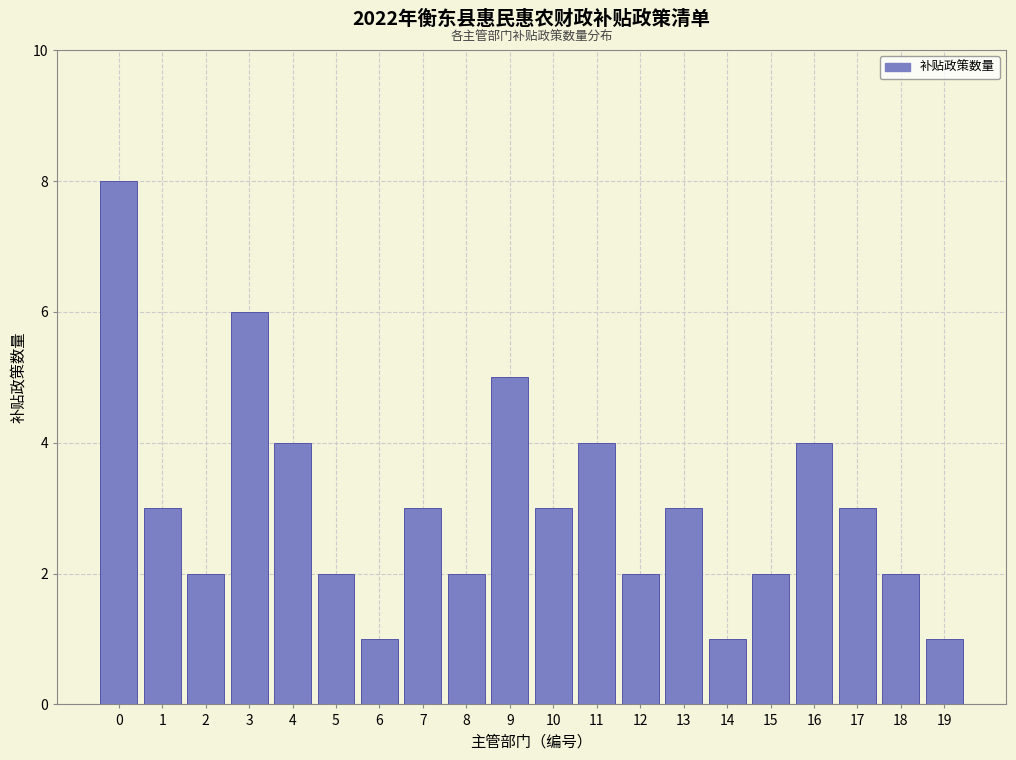

Reading left to right, what are all the values shown in this chart?

8	3	2	6	4	2	1	3	2	5	3	4	2	3	1	2	4	3	2	1